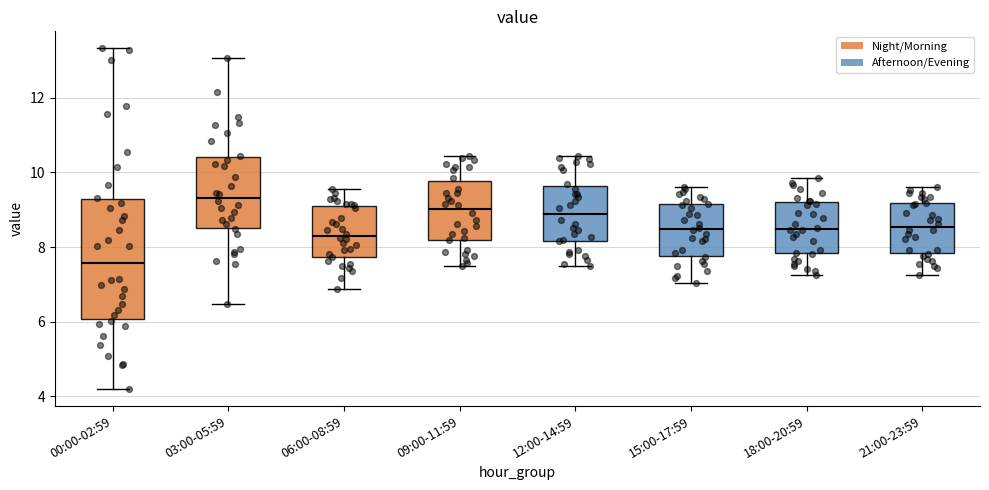

Comparing the boxes themselves (not the whiskers), which one is the tallest?

00:00-02:59